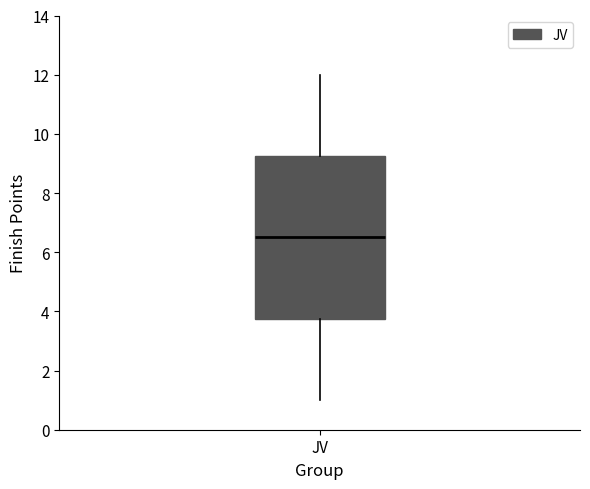

Transcribe this box plot: give where the median line is, the range the box spans, and where the two whiskers end, as read against the y-axis. The values are not printed on the chart, so give them approximately, as read against the axis.

median 6.6, box 3.8 to 9.2, whiskers 1.0 to 12.0